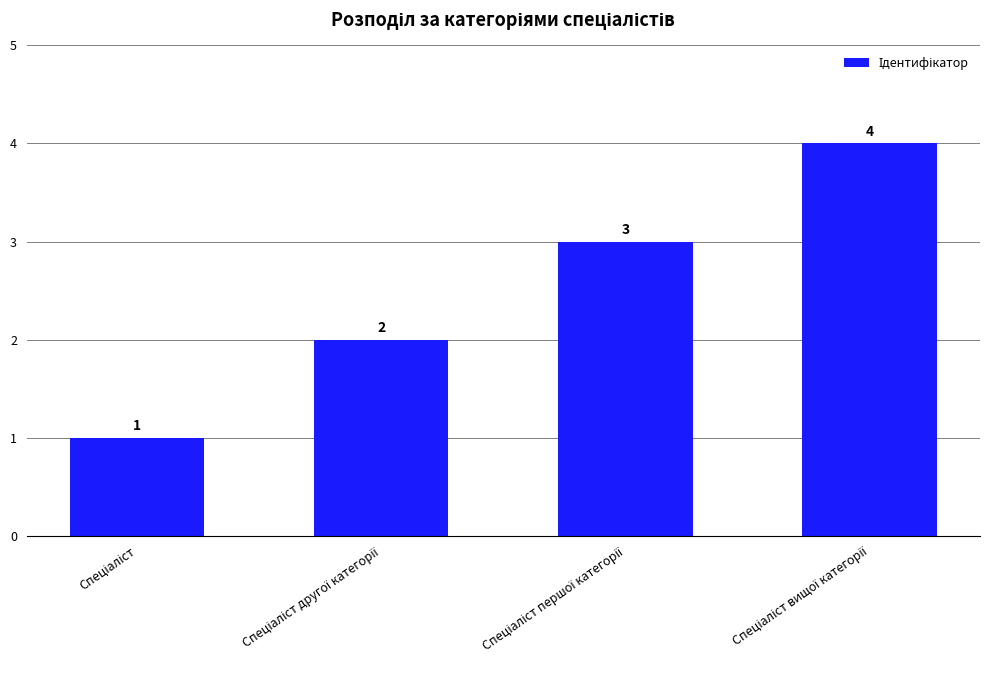

What is the maximum value shown in the chart?

4